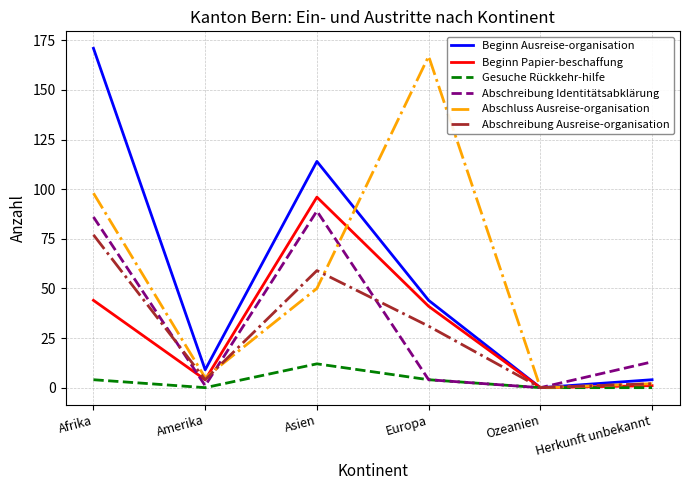

What is the average value of the Gesuche Rückkehr-hilfe series?

3